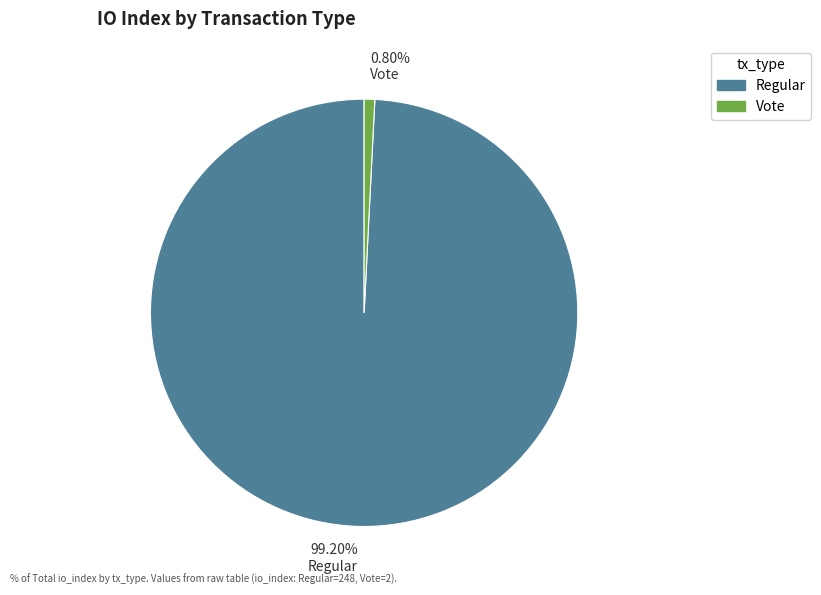

Which category accounts for the majority?

99.20% Regular